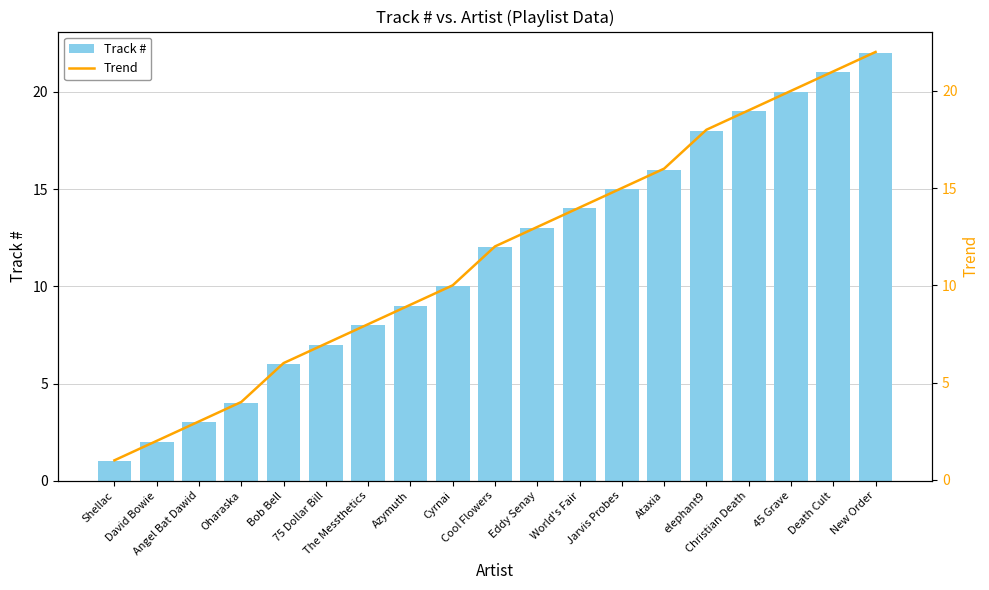

What is the difference between the second highest and second lowest values in the Track # series?

19